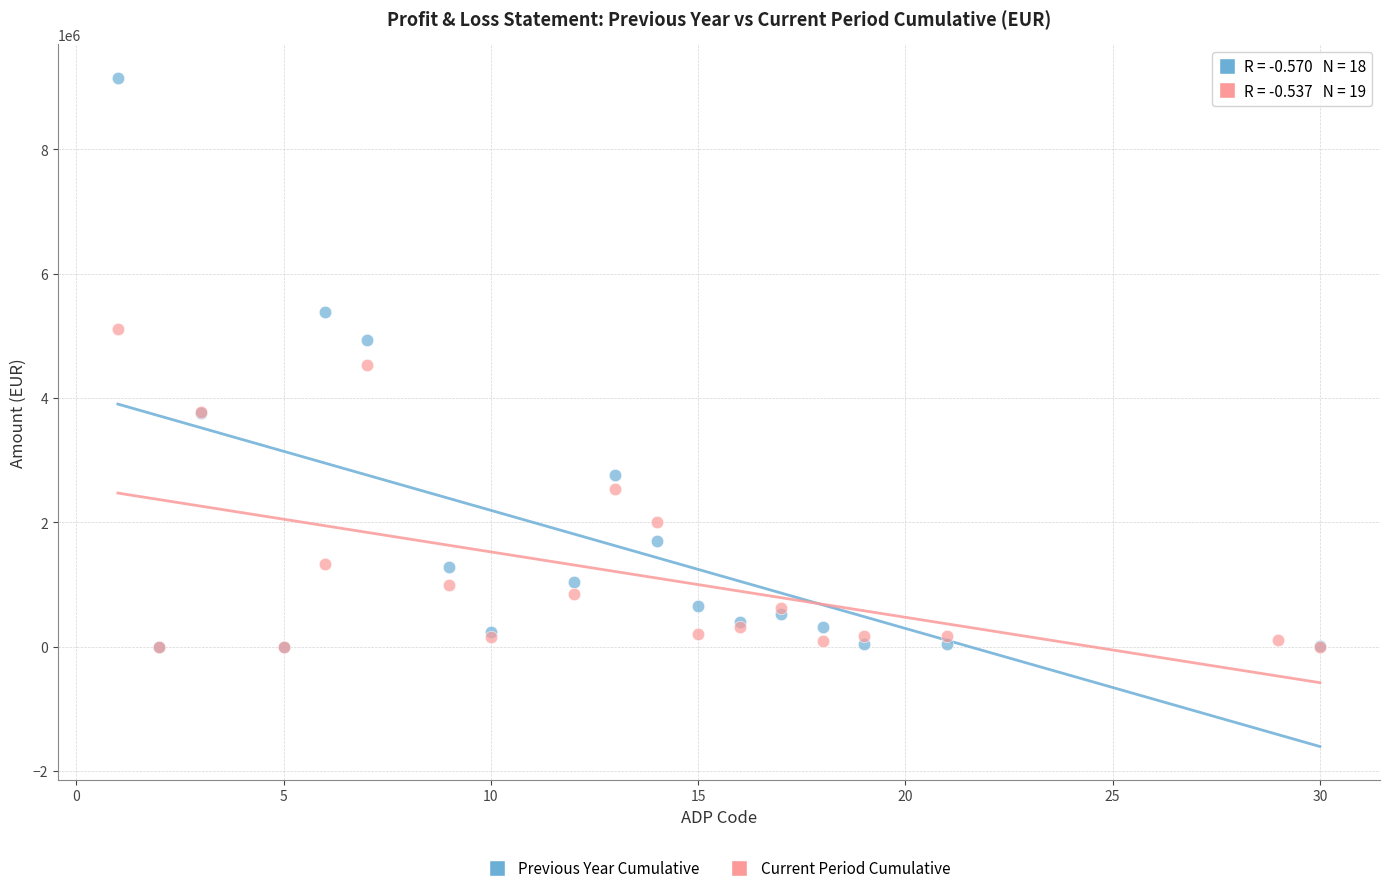

Which series has the largest Y range (max minus min)?

Previous Year Cumulative